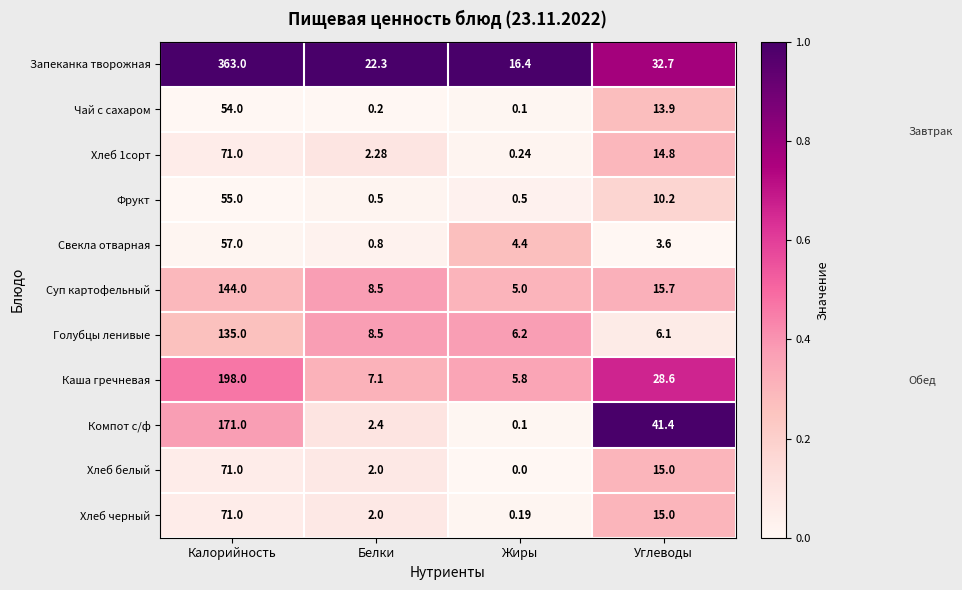

Which label corresponds to the smallest value in the chart?

Жиры